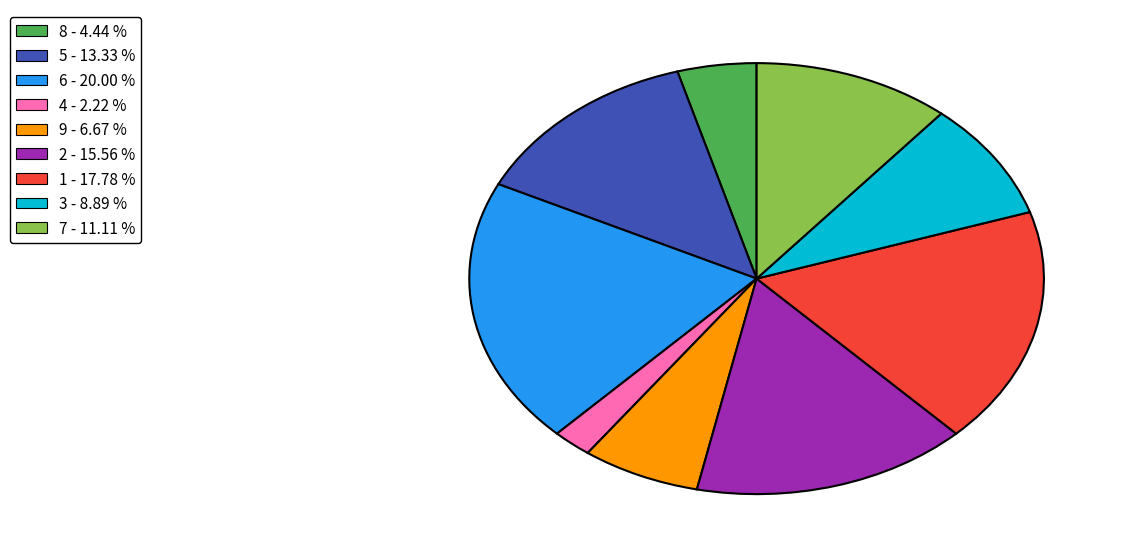

Does 1 - 17.78 % account for over 50% of the chart?

No